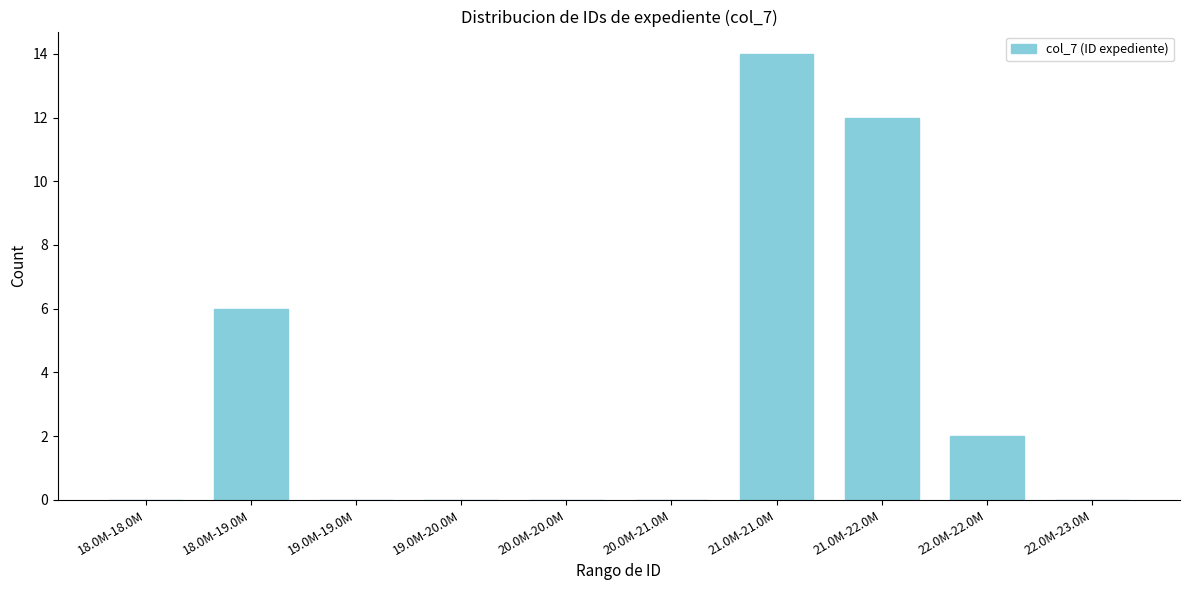

Reading right to left, list all the values displayed in this chart.

22.0M-23.0M=0	22.0M-22.0M=2	21.0M-22.0M=12	21.0M-21.0M=14	20.0M-21.0M=0	20.0M-20.0M=0	19.0M-20.0M=0	19.0M-19.0M=0	18.0M-19.0M=6	18.0M-18.0M=0